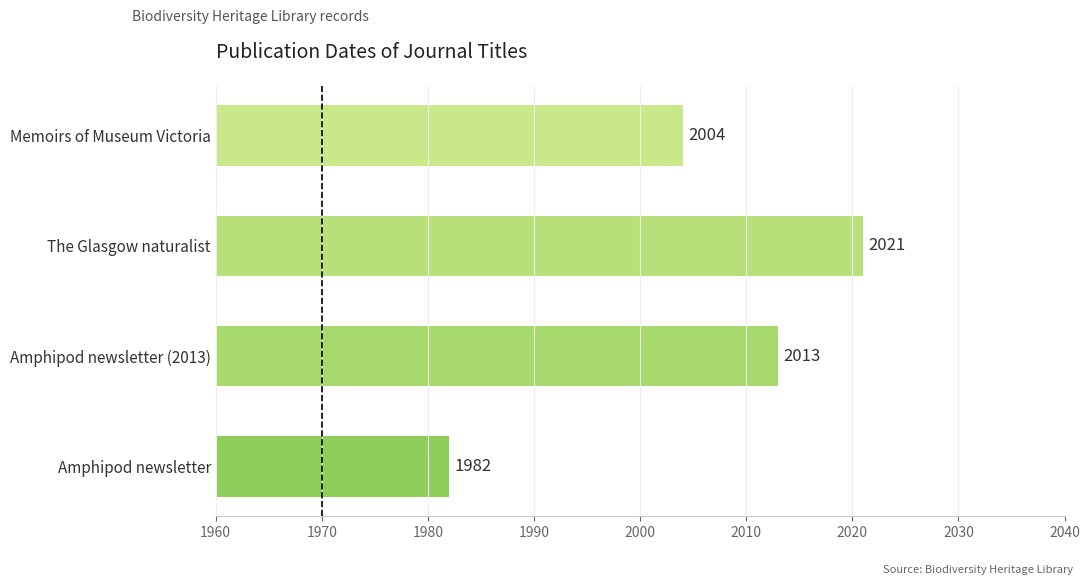

Are the bars grouped side by side (vs. stacked)?

No